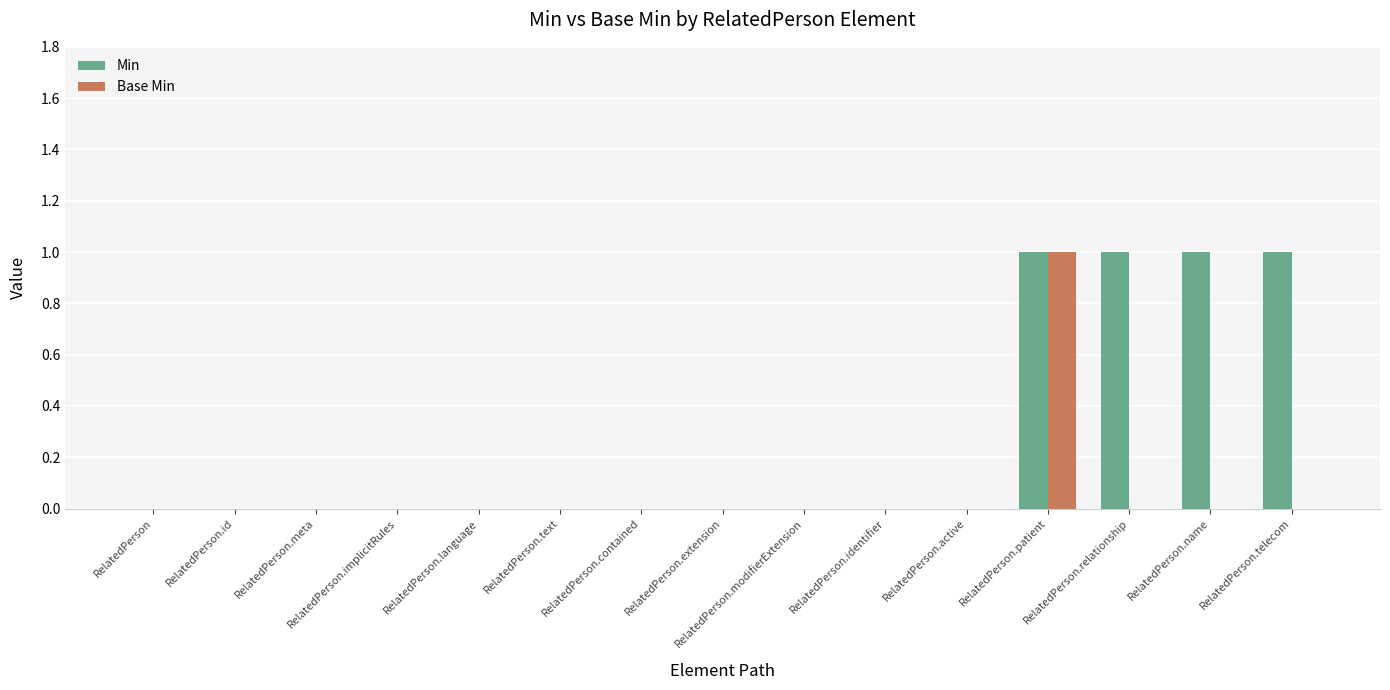

What is the sum of all Min values?

4